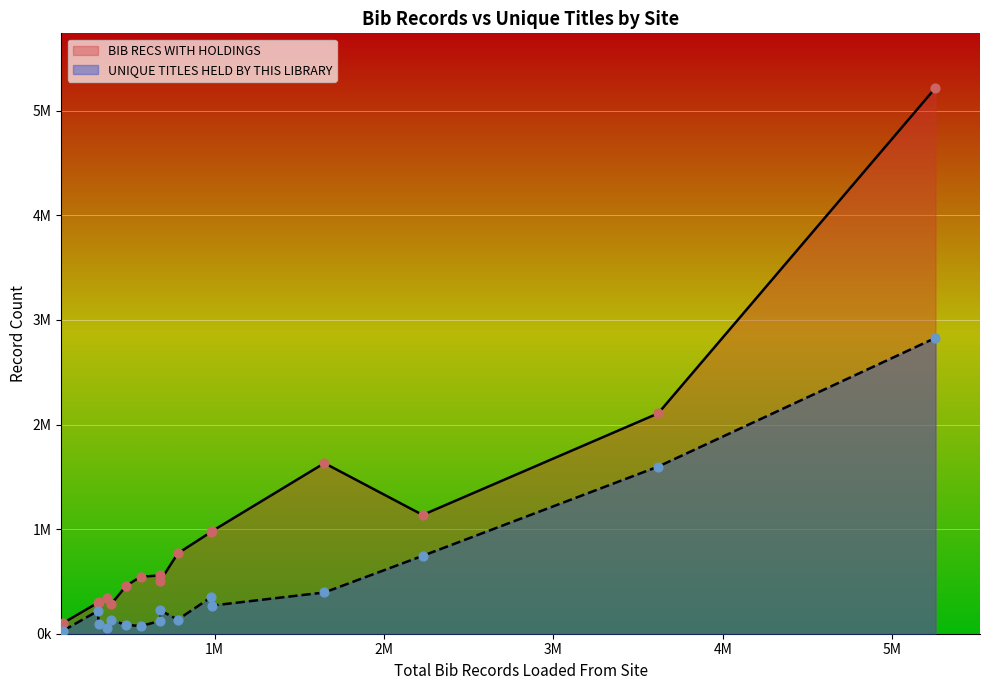

At how many categories does at least one series exceed 3413159?

1